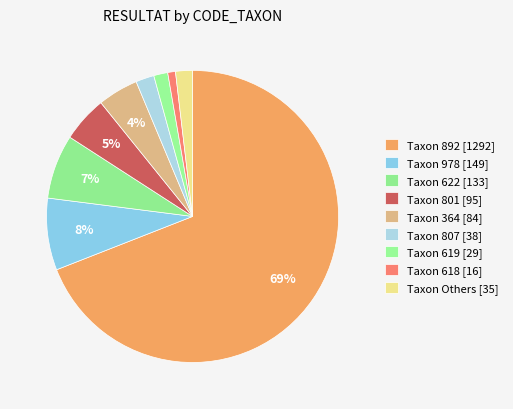

Which slice is the largest?

892